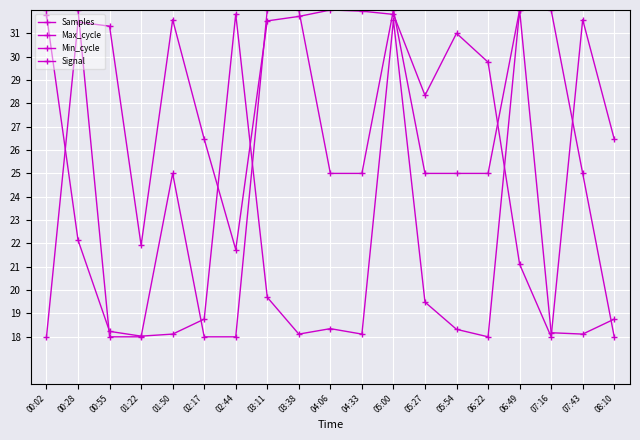

Reading left to right, extract all data points from this chart.

Samples: 00:02=18.0	00:28=31.5	00:55=31.3	01:22=21.9	01:50=31.6	02:17=26.5	02:44=21.7	03:11=31.5	03:38=31.7	04:06=32.0	04:33=32.0	05:00=31.8	05:27=28.3	05:54=31.0	06:22=29.8	06:49=21.1	07:16=18.0	07:43=31.6	08:10=26.5
Max_cycle: 00:02=31.8	00:28=22.1	00:55=18.2	01:22=18.0	01:50=18.1	02:17=18.8	02:44=31.8	03:11=19.7	03:38=18.1	04:06=18.4	04:33=18.1	05:00=31.6	05:27=19.5	05:54=18.3	06:22=18.0	06:49=32.0	07:16=18.2	07:43=18.1	08:10=18.8
Min_cycle: 00:02=0.0	00:28=0.0	00:55=0.0	01:22=0.0	01:50=0.0	02:17=0.0	02:44=0.0	03:11=0.0	03:38=0.0	04:06=0.0	04:33=0.0	05:00=0.0	05:27=0.0	05:54=0.0	06:22=0.0	06:49=0.0	07:16=0.0	07:43=0.0	08:10=0.0
Signal: 00:02=32.0	00:28=32.0	00:55=18.0	01:22=18.0	01:50=25.0	02:17=18.0	02:44=18.0	03:11=32.0	03:38=32.0	04:06=25.0	04:33=25.0	05:00=32.0	05:27=25.0	05:54=25.0	06:22=25.0	06:49=32.0	07:16=32.0	07:43=25.0	08:10=18.0